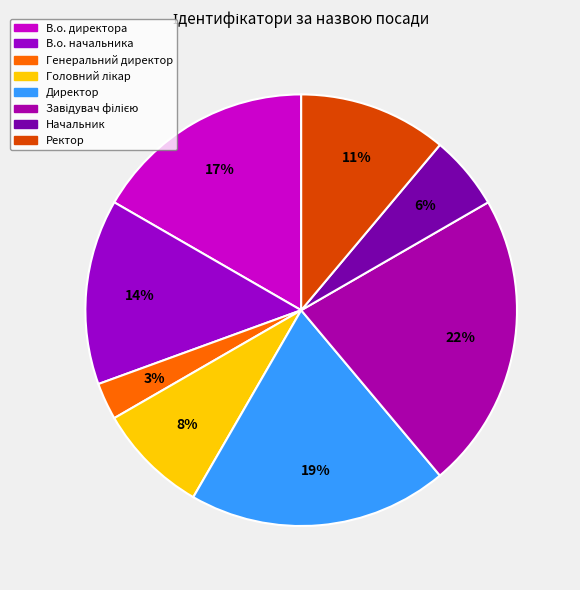

Is it true that В.о. начальника is 1% of the pie?

False